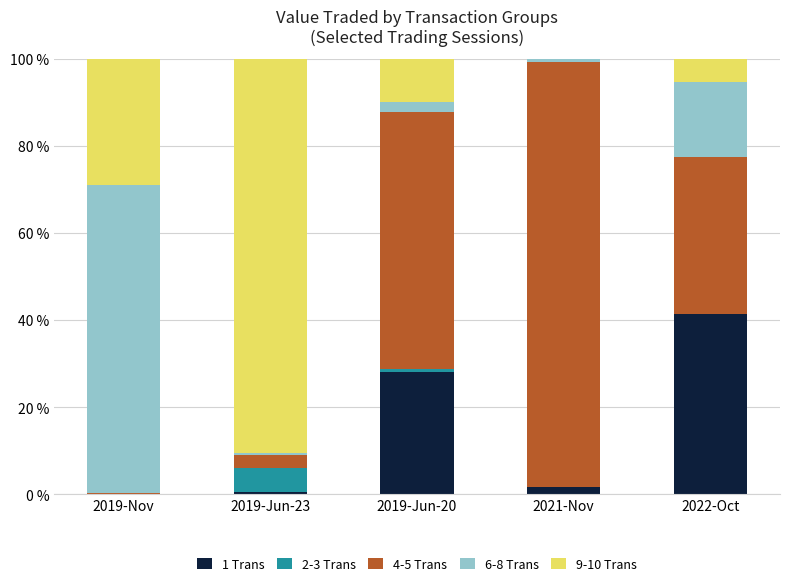

Count the number of categories in the chart.

5